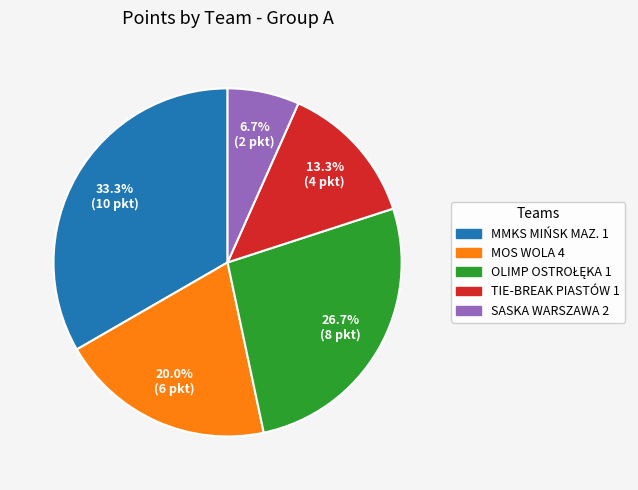

How many segments does this pie chart have?

5